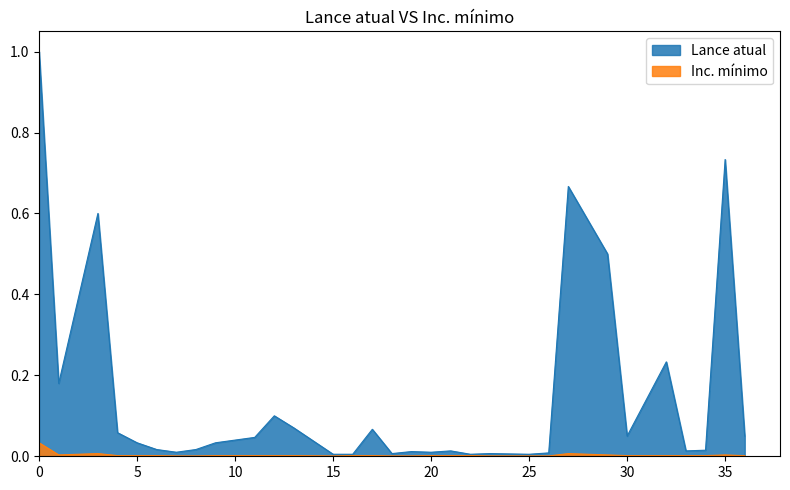

Reading left to right, extract all data points from this chart.

Lance atual: 0=1.0	1=0.2	3=0.6	4=0.1	5=0.0	6=0.0	7=0.0	8=0.0	9=0.0	11=0.0	12=0.1	13=0.1	15=0.0	16=0.0	17=0.1	18=0.0	19=0.0	20=0.0	21=0.0	22=0.0	23=0.0	25=0.0	26=0.0	27=0.7	29=0.5	30=0.1	32=0.2	33=0.0	34=0.0	35=0.7	36=0.1
Inc. mínimo: 0=0.0	1=0.0	3=0.0	4=0.0	5=0.0	6=0.0	7=0.0	8=0.0	9=0.0	11=0.0	12=0.0	13=0.0	15=0.0	16=0.0	17=0.0	18=0.0	19=0.0	20=0.0	21=0.0	22=0.0	23=0.0	25=0.0	26=0.0	27=0.0	29=0.0	30=0.0	32=0.0	33=0.0	34=0.0	35=0.0	36=0.0